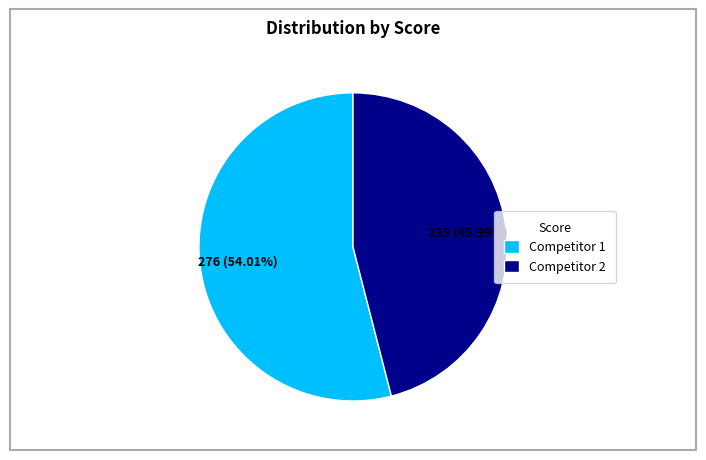

Which has a higher value, Competitor 1 or Competitor 2?

Competitor 1